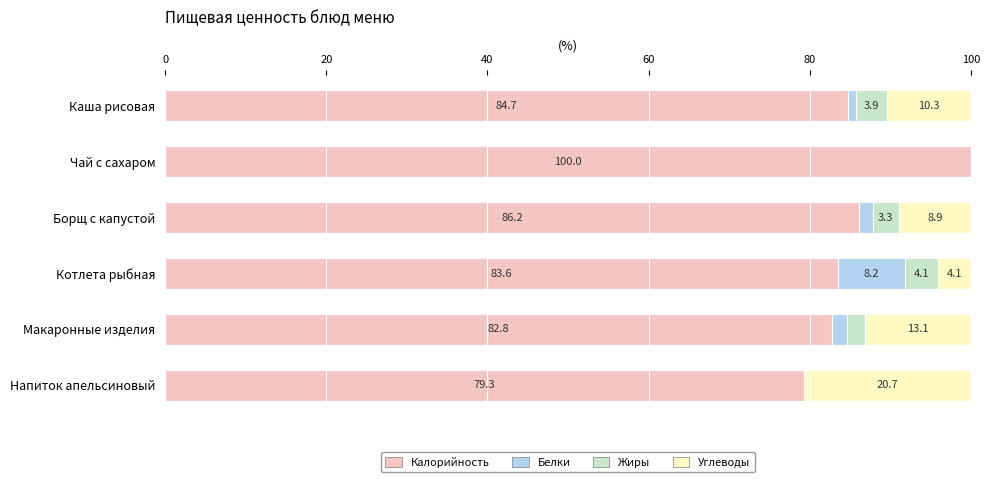

At which label does Калорийность reach its peak?

Чай с сахаром